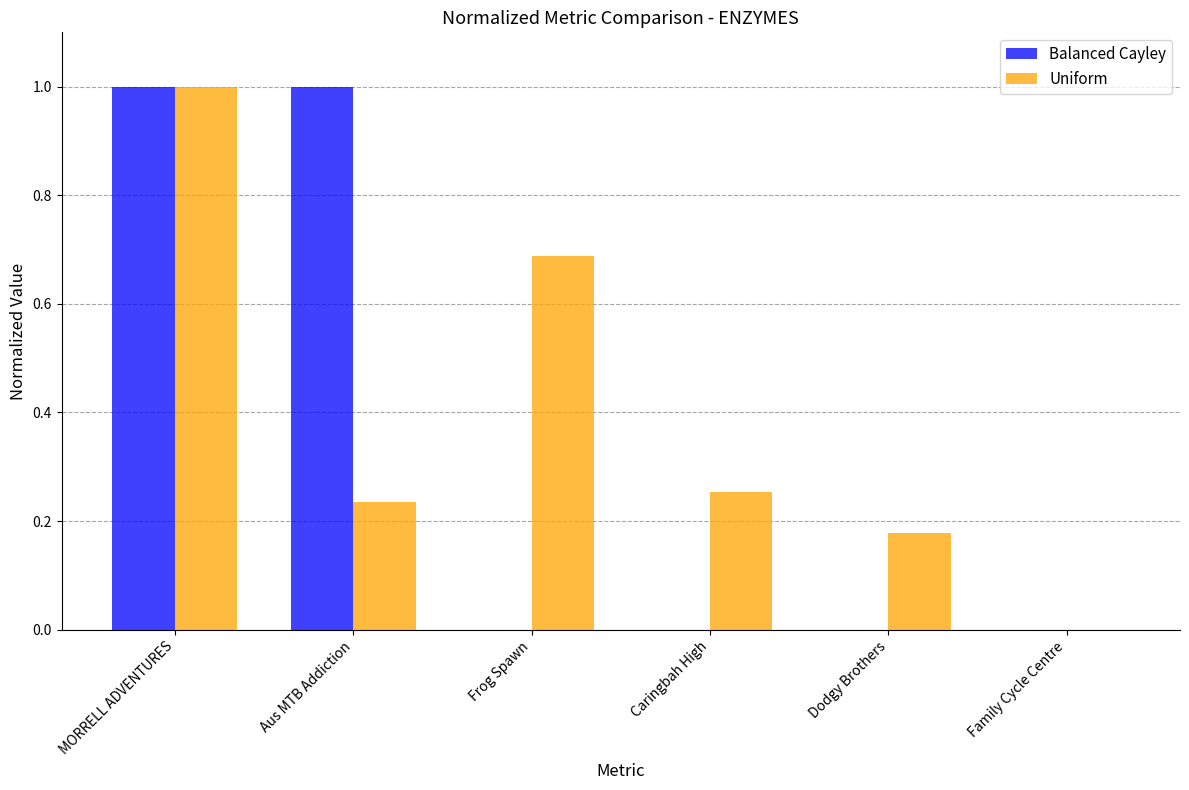

Between Aus MTB Addiction and Dodgy Brothers, which series saw the biggest shift?

Balanced Cayley